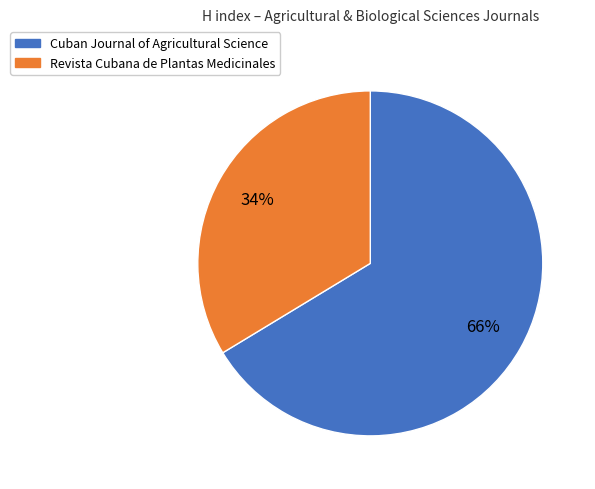

Between Revista Cubana de Plantas Medicinales and Cuban Journal of Agricultural Science, which is larger?

Cuban Journal of Agricultural Science